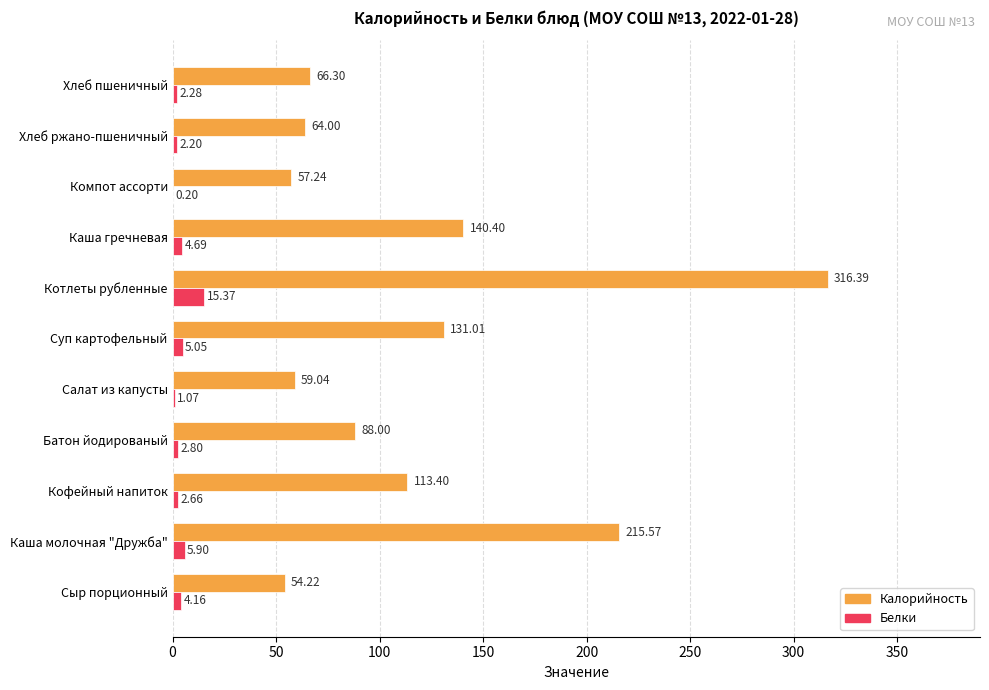

What is the sum of the Белки values at Хлеб ржано-пшеничный and Кофейный напиток?

4.9